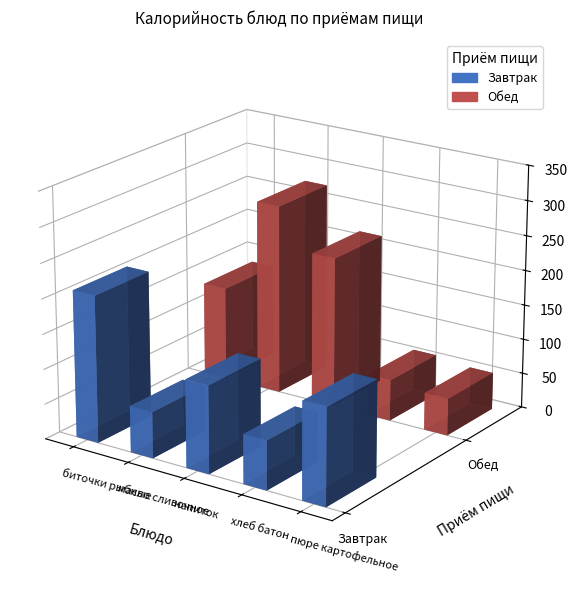

What is the difference between the second highest and second lowest values in the Завтрак series?

68.0